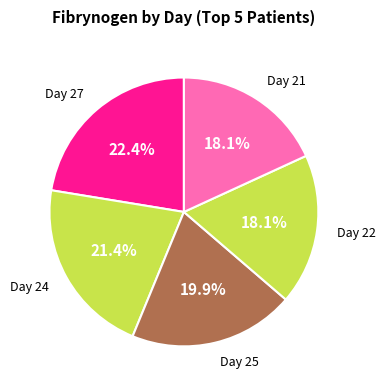

Which slice is the largest?

Day 27